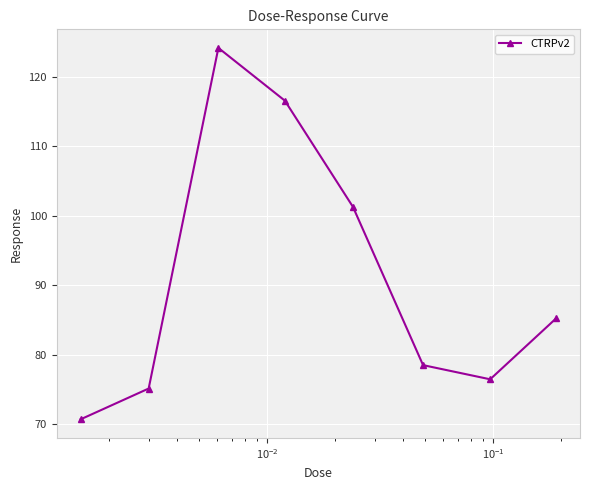

What is the difference between the maximum and minimum values?

53.5